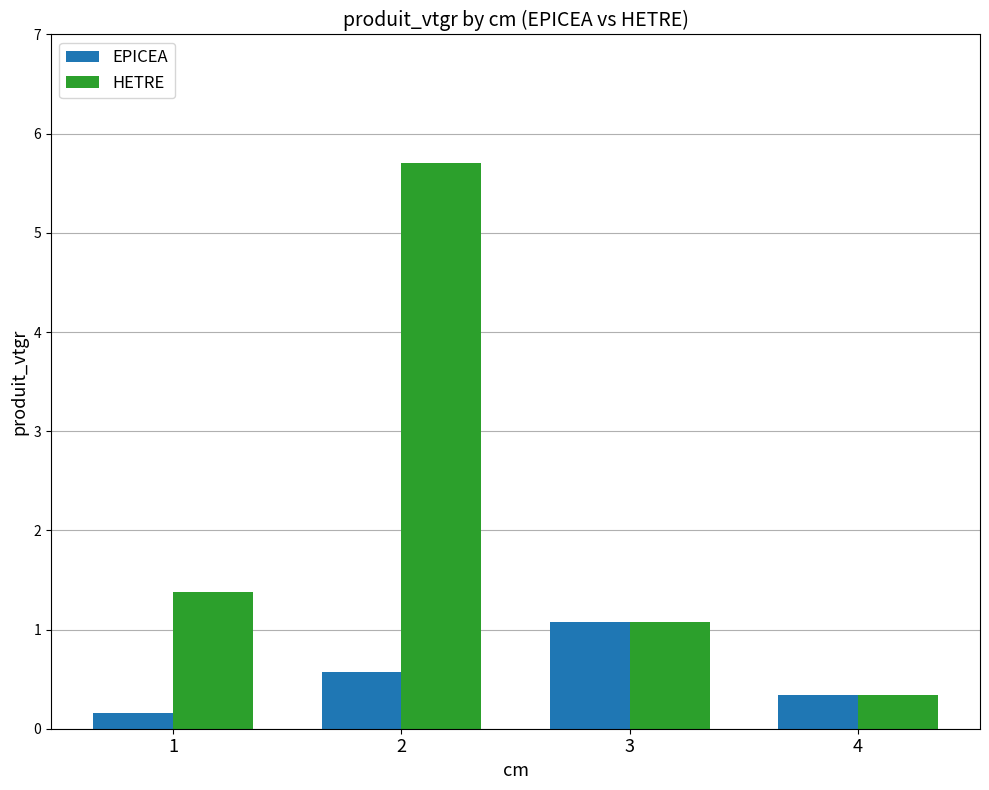

Where is HETRE nearest to the value 3?

1